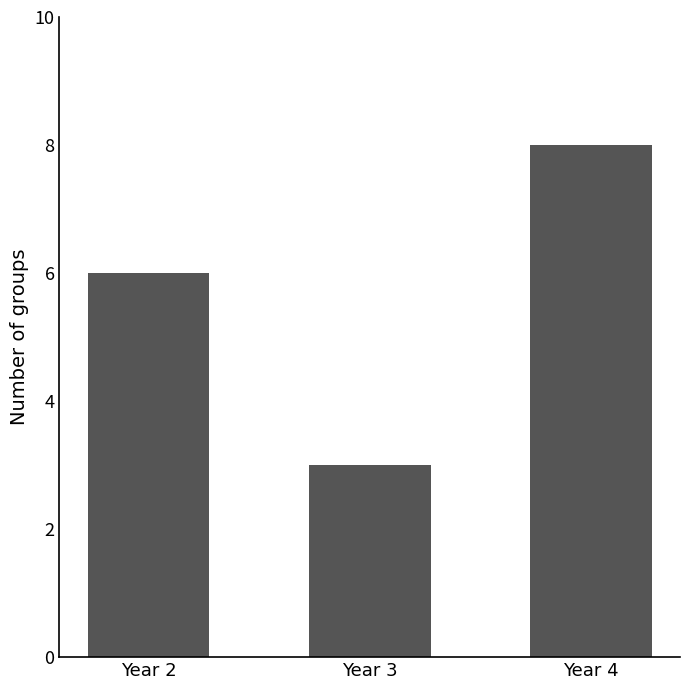

True or false: the data shows 6 at Year 2.

True